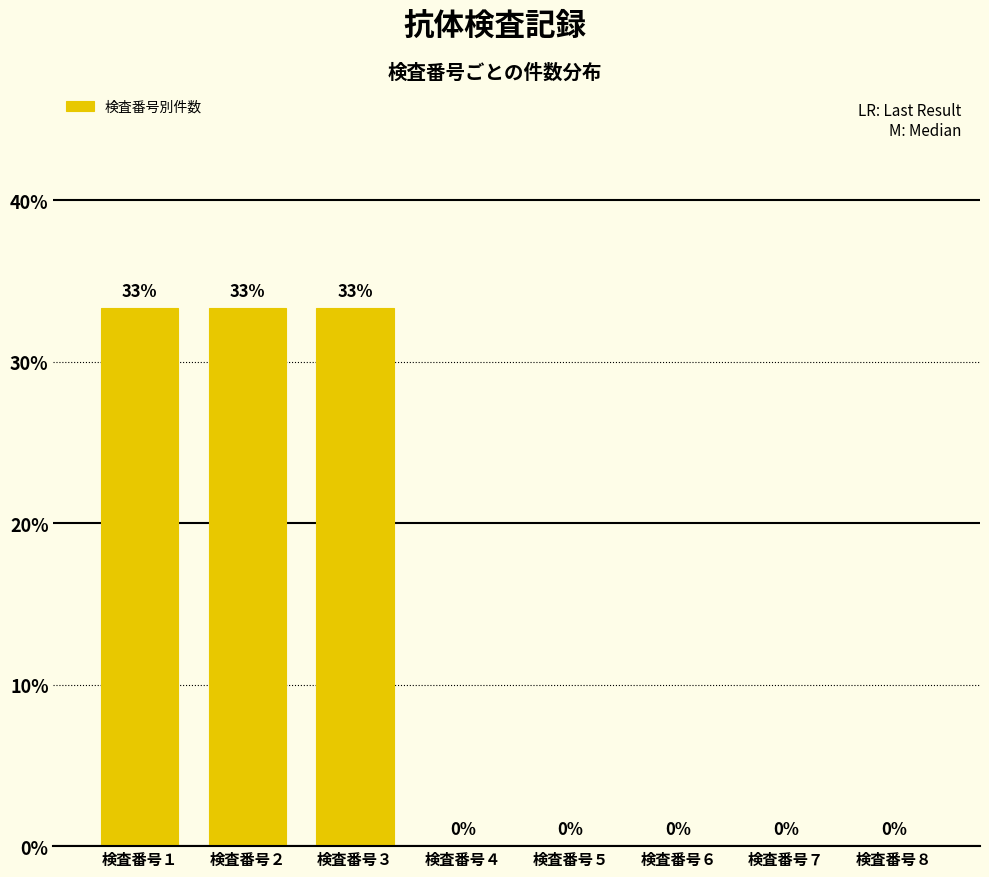

The chart shows a value of -19.5 at 検査番号７. True or false?

False